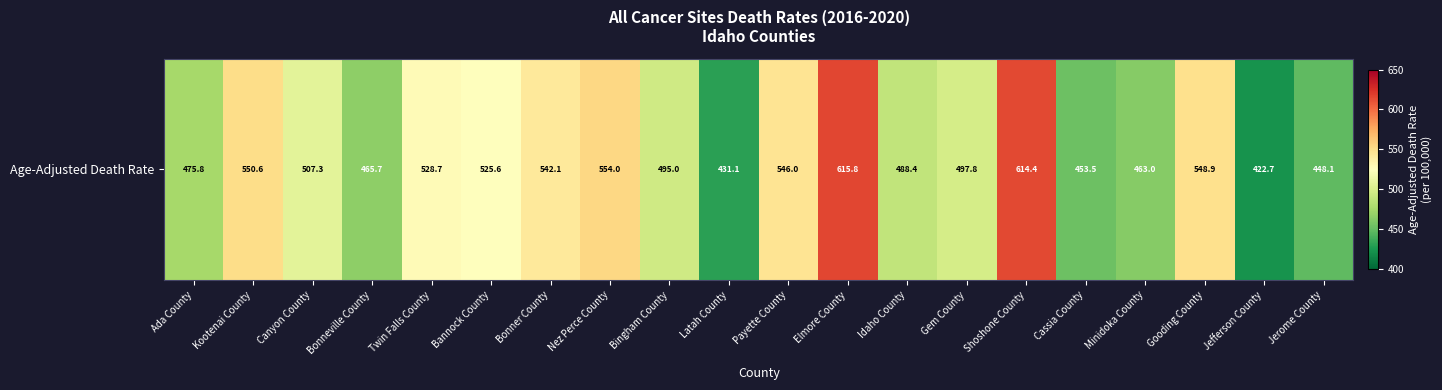

What is the sum of all values?

10174.5